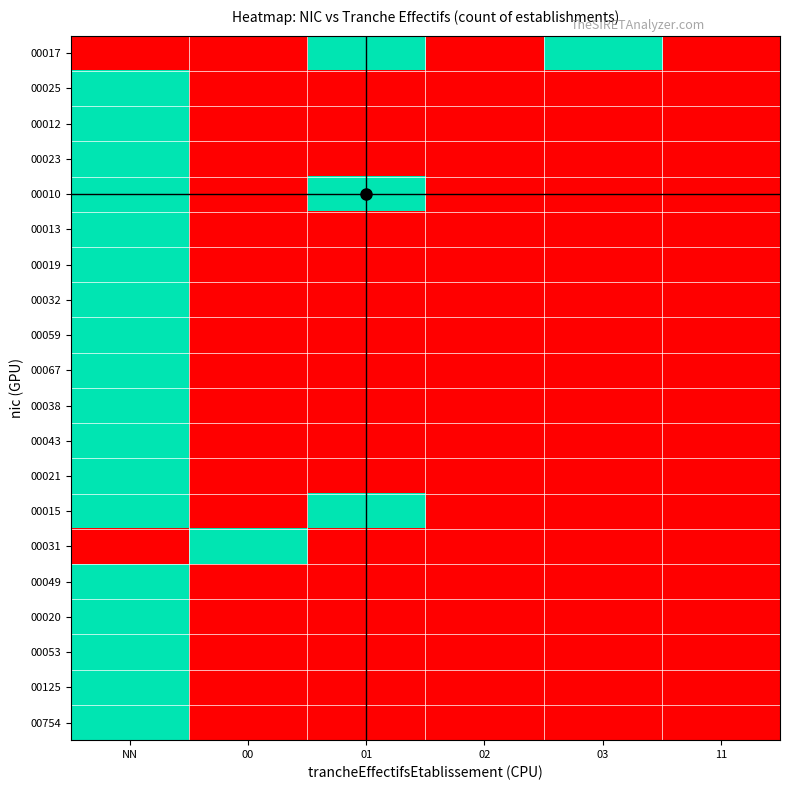

Which series has the widest spread of values?

00017